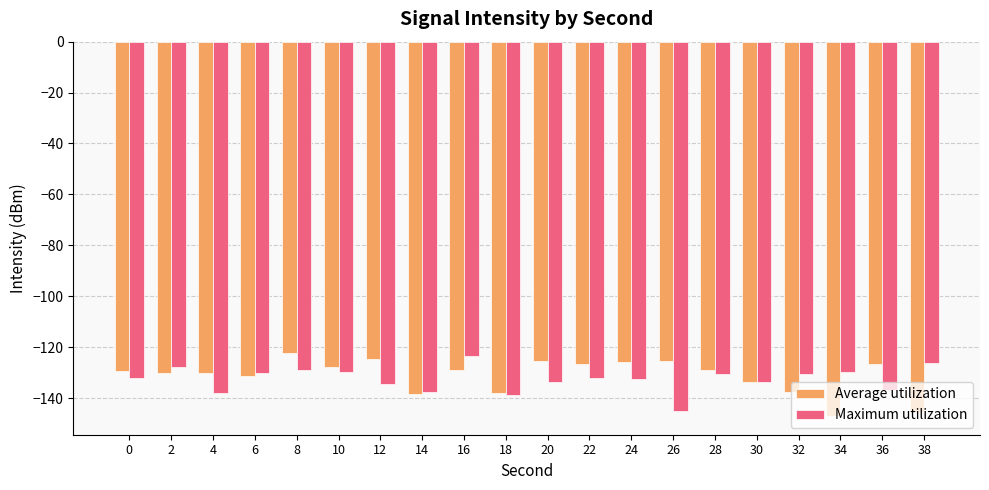

What is the average value of the Average utilization series?

-131.2